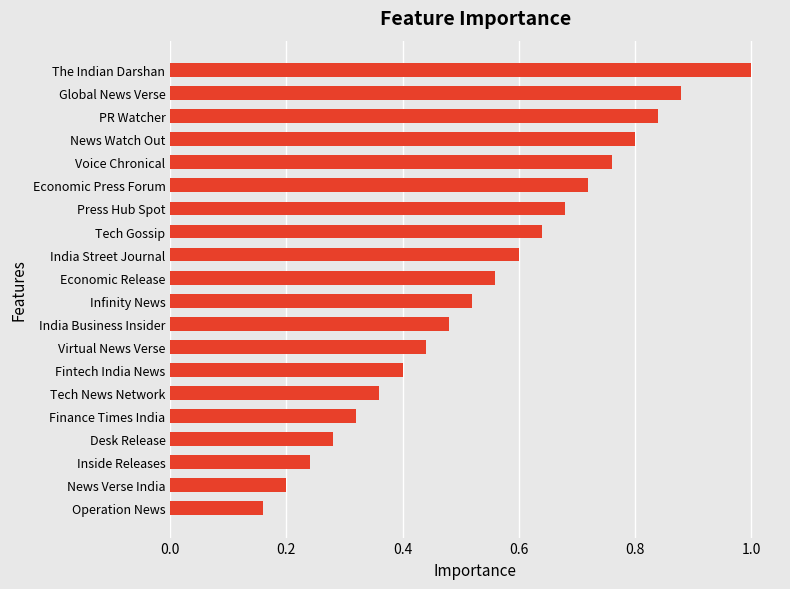

List the labels in order of value, smallest first.

Operation News, News Verse India, Inside Releases, Desk Release, Finance Times India, Tech News Network, Fintech India News, Virtual News Verse, India Business Insider, Infinity News, Economic Release, India Street Journal, Tech Gossip, Press Hub Spot, Economic Press Forum, Voice Chronical, News Watch Out, PR Watcher, Global News Verse, The Indian Darshan